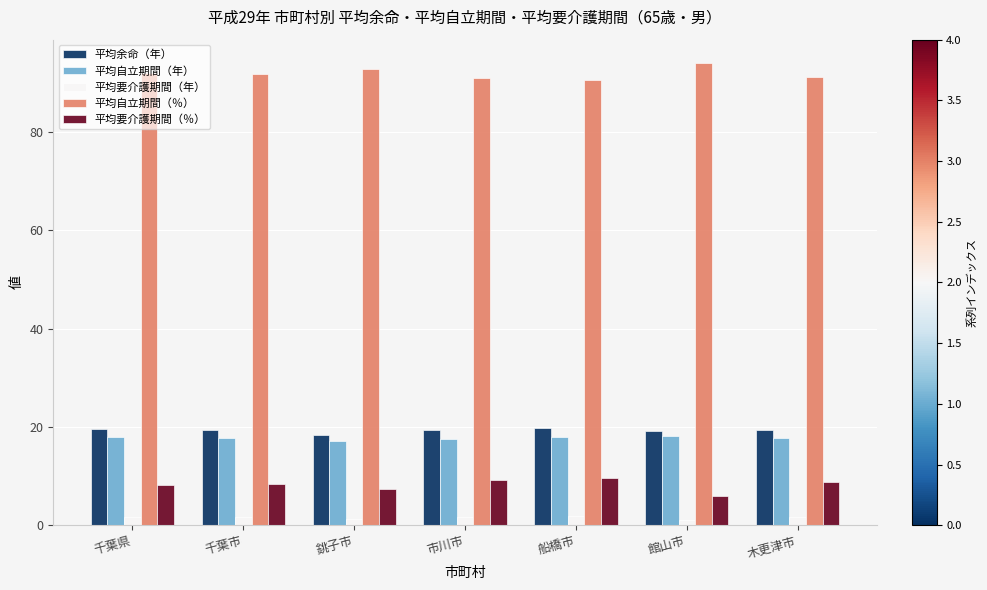

What is the label of the 1st bar from the right?

木更津市